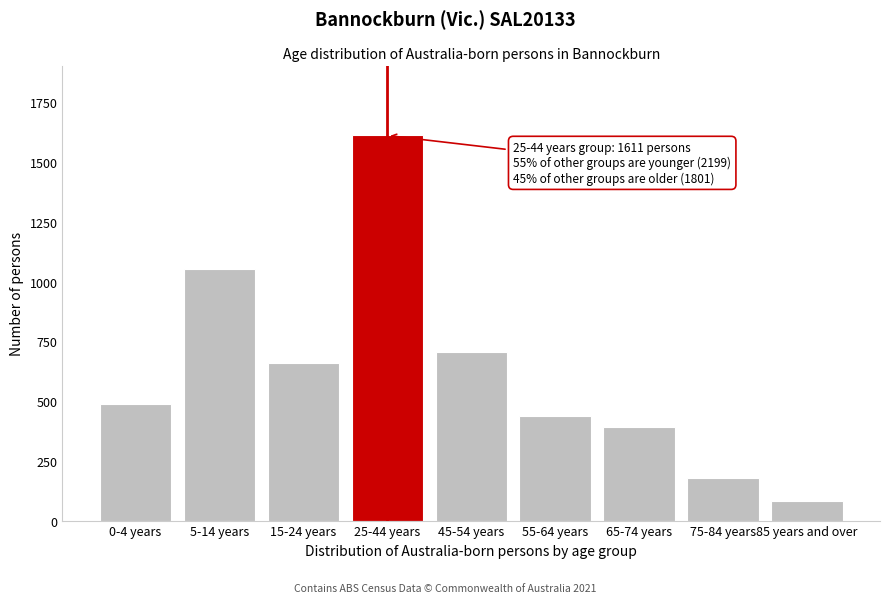

Reading left to right, extract all data points from this chart.

487	1053	659	1611	707	438	393	179	84